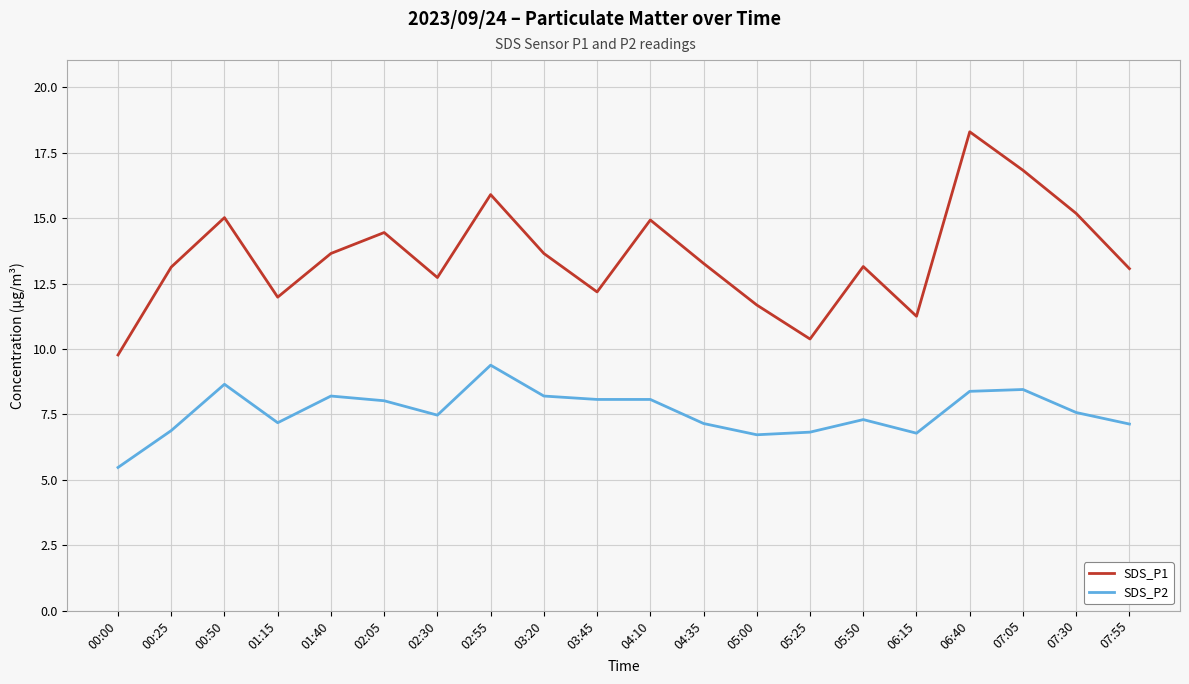

What is the sum of all SDS_P1 values?

270.5